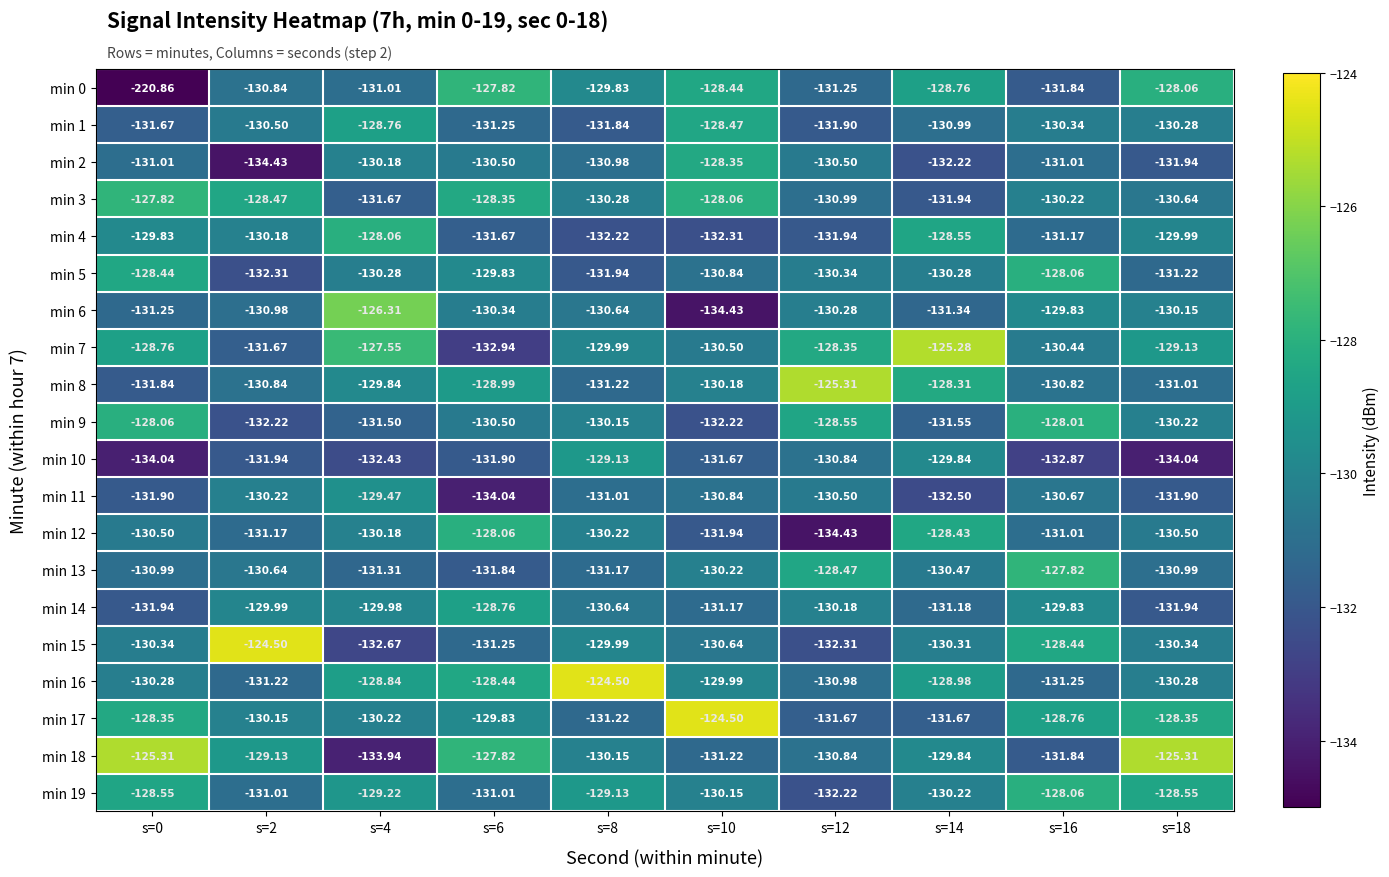

How many values in the min 9 series are below -130?

7